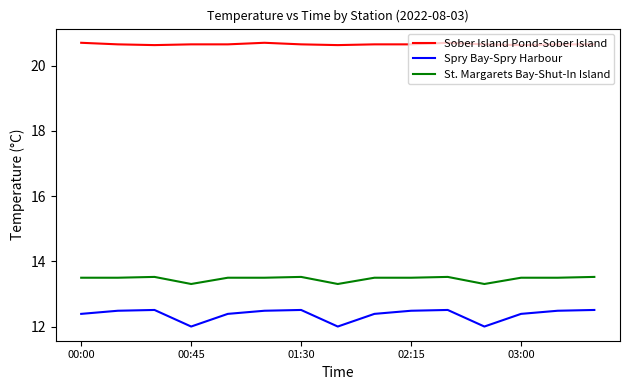

Which series has the largest range (max minus min)?

Spry Bay-Spry Harbour